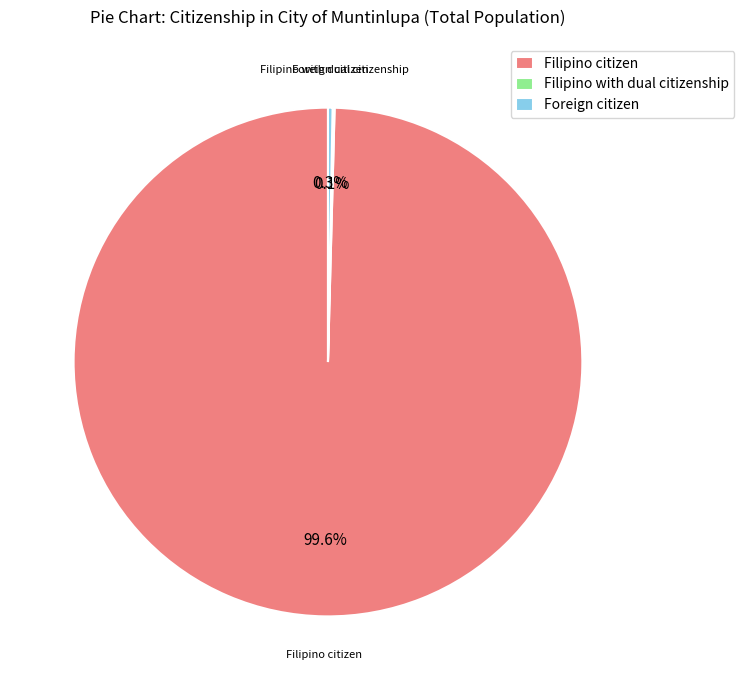

Which slice is the largest?

Filipino citizen